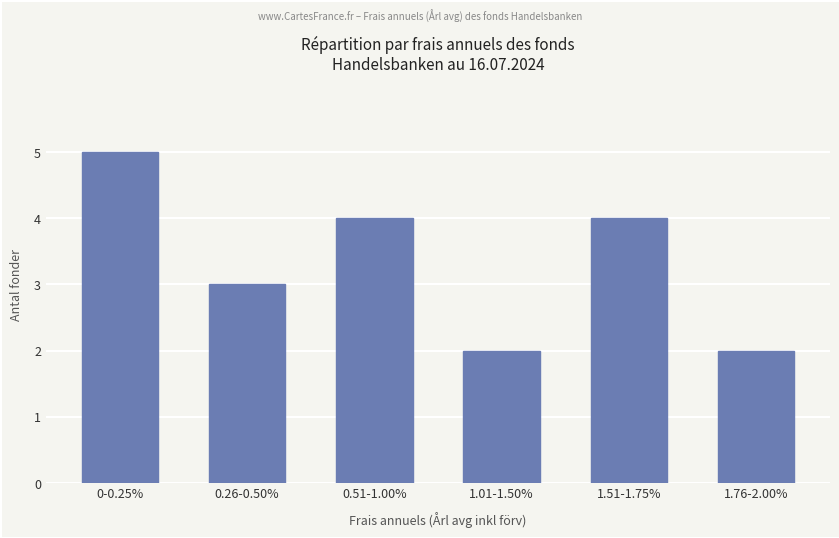

The chart shows a value of 4 at 0.51-1.00%. True or false?

True